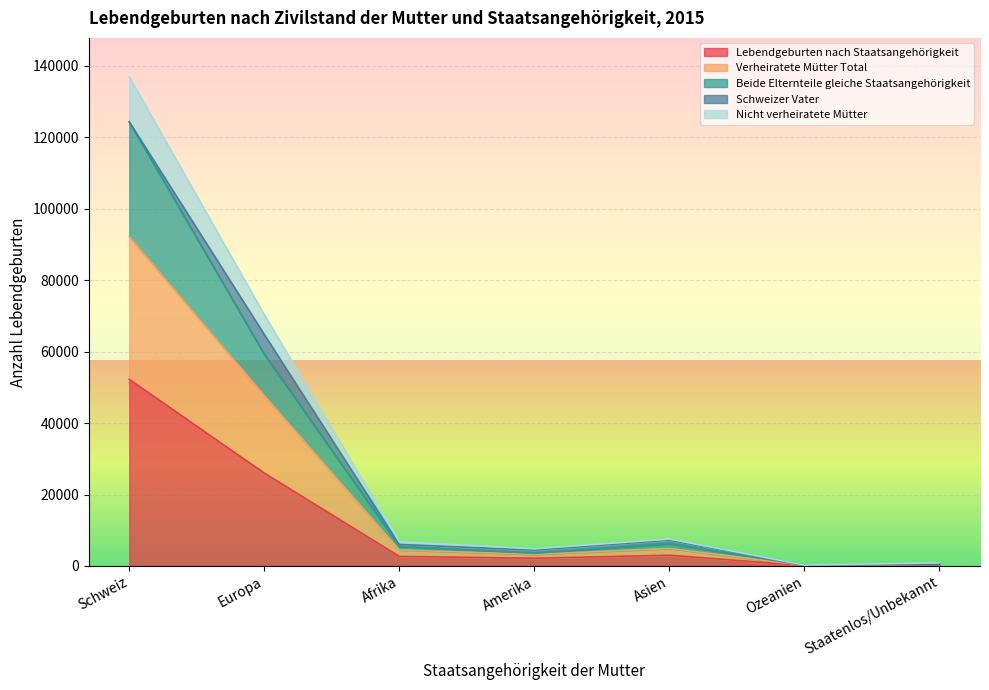

How many data points in Lebendgeburten nach Staatsangehörigkeit are above 2684?

3